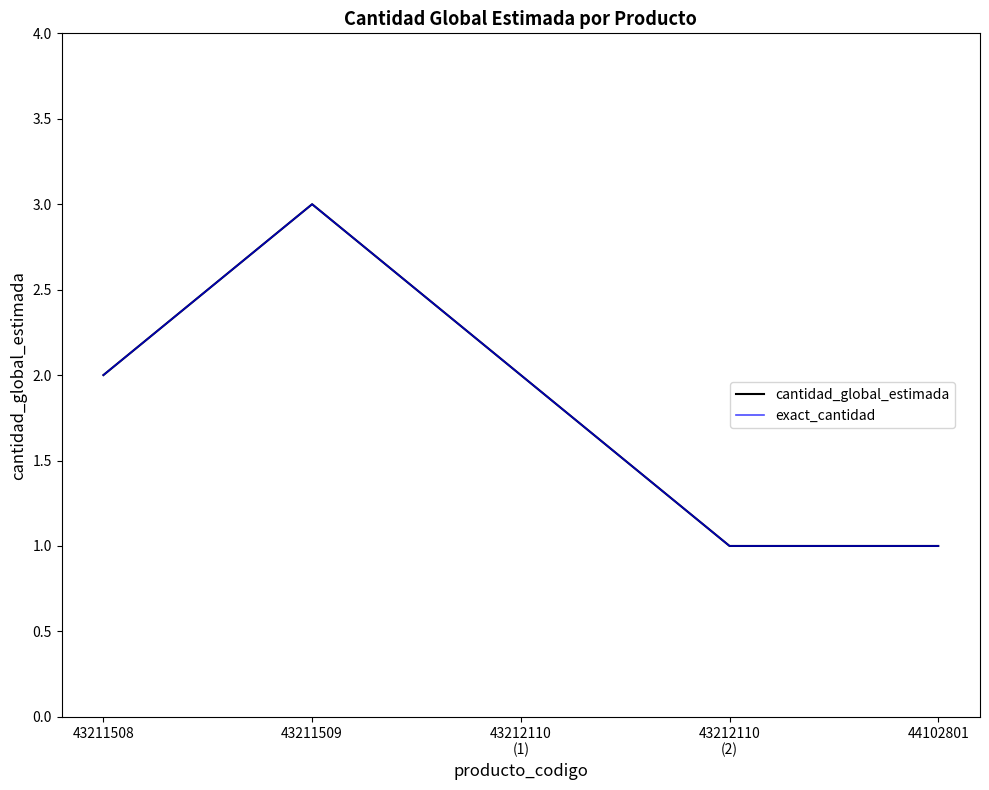

True or false: exact_cantidad and cantidad_global_estimada cross at least once.

False